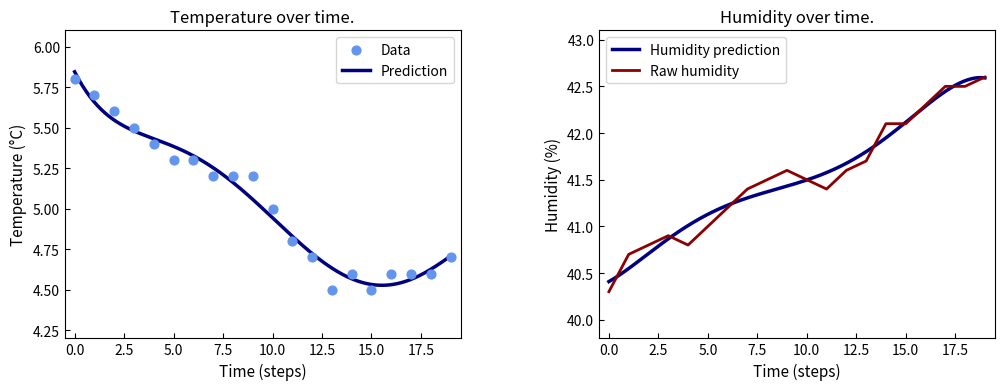

Is it true that Raw humidity equals 70.2 at 5.0?

False